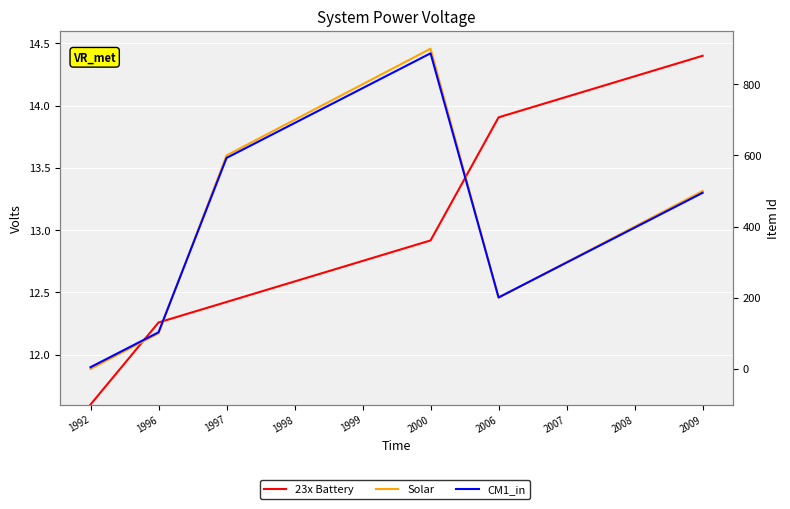

True or false: CM1_in has more than 1 interior local peaks.

False